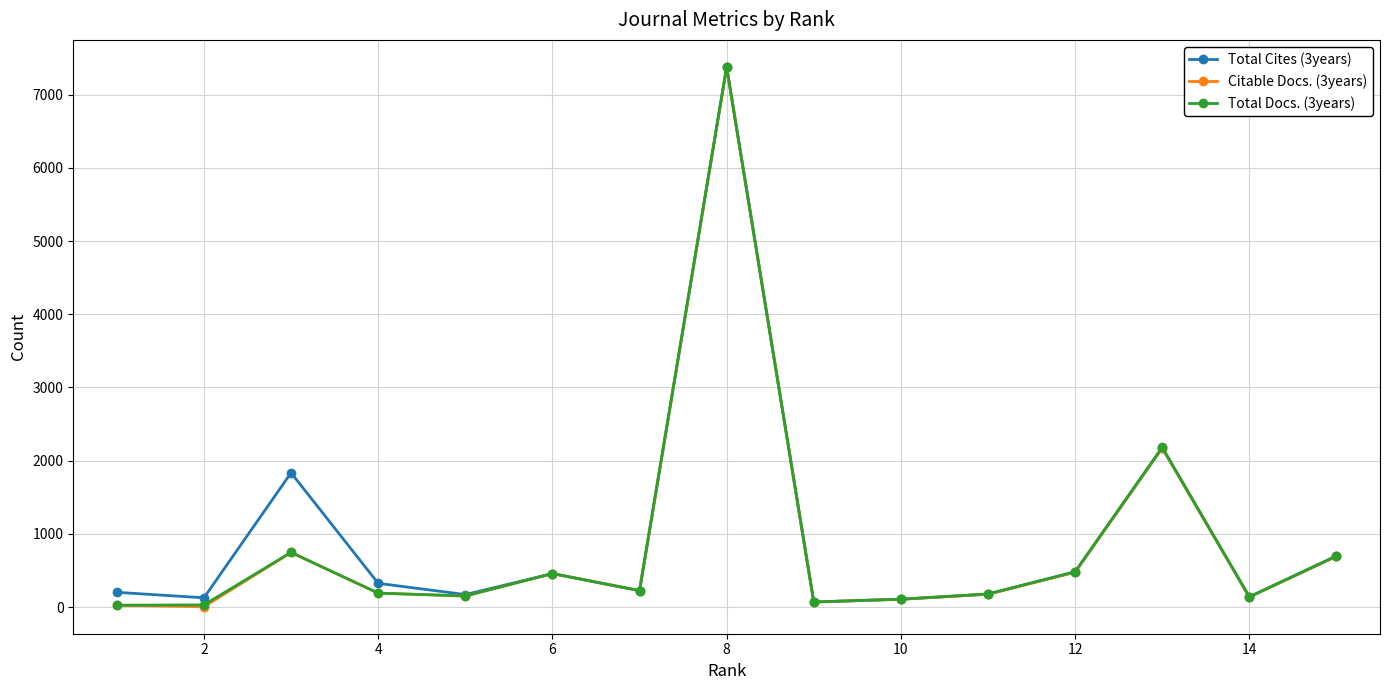

What is the greatest value displayed?

7380